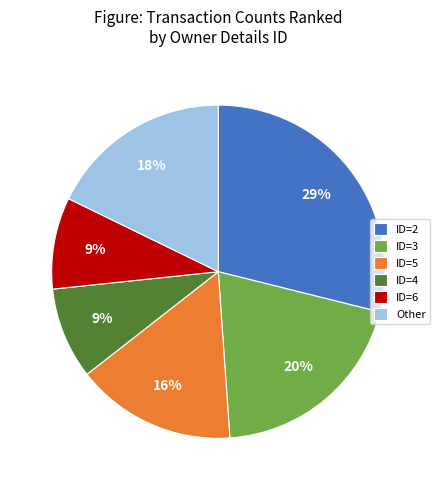

Which slice is the largest?

ID=2